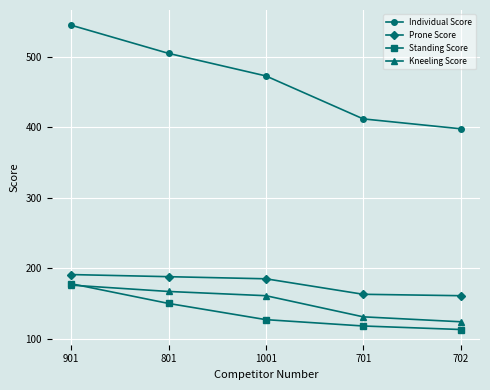

What is the smallest value displayed?

113